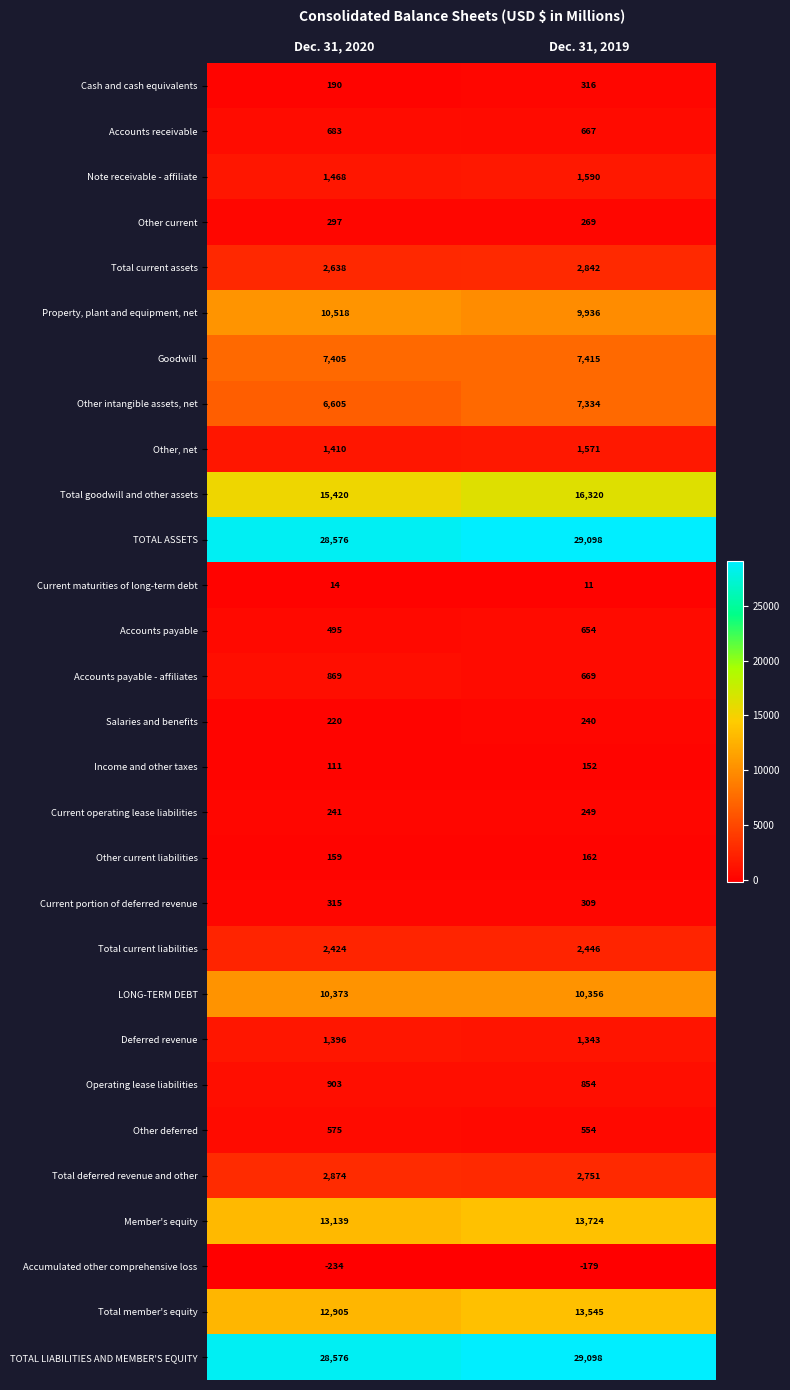

What is the difference between the maximum and minimum values in the Salaries and benefits series?

20